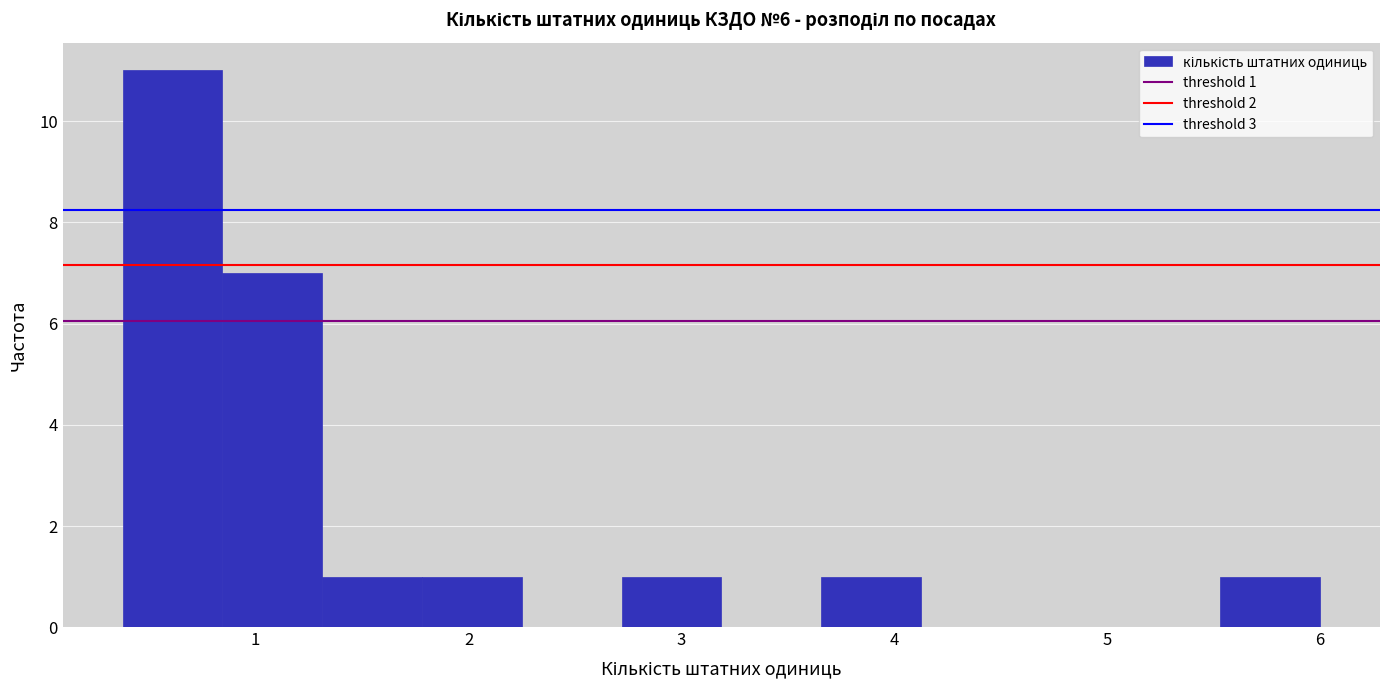

Which range on the x-axis has the tallest bar?

0.4 to 0.8